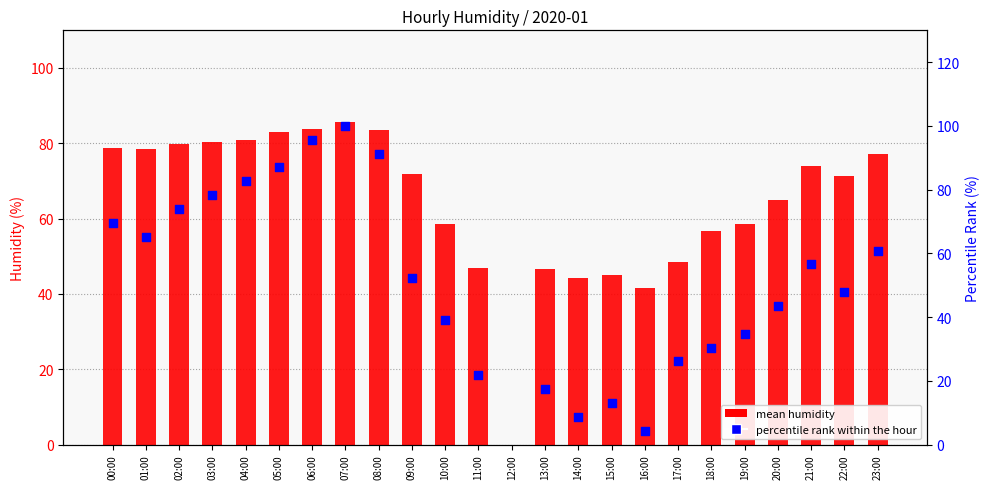

Which series reaches the minimum Y coordinate?

percentile rank within the hour